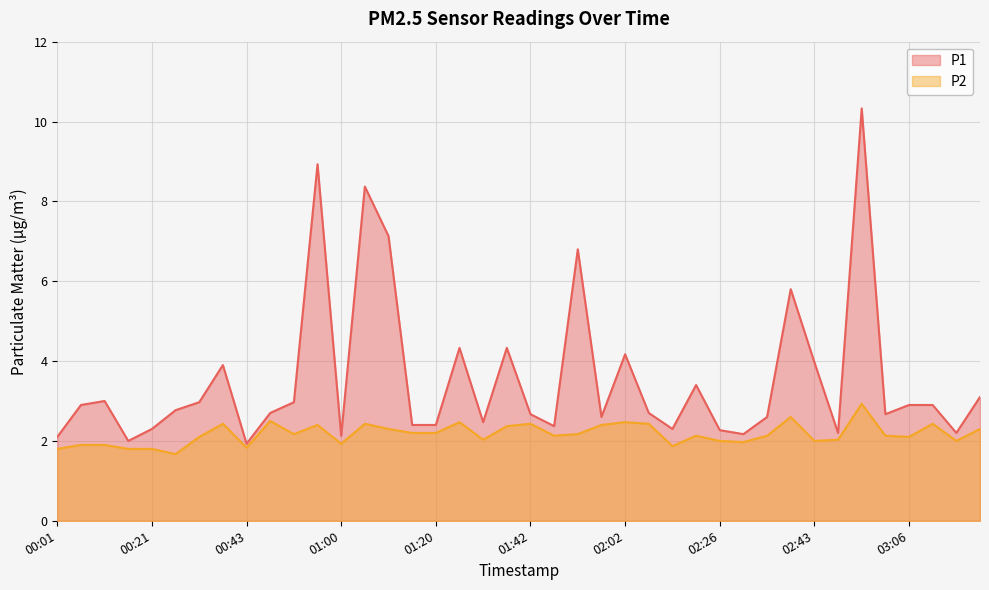

True or false: P2 and P1 cross at least once.

False